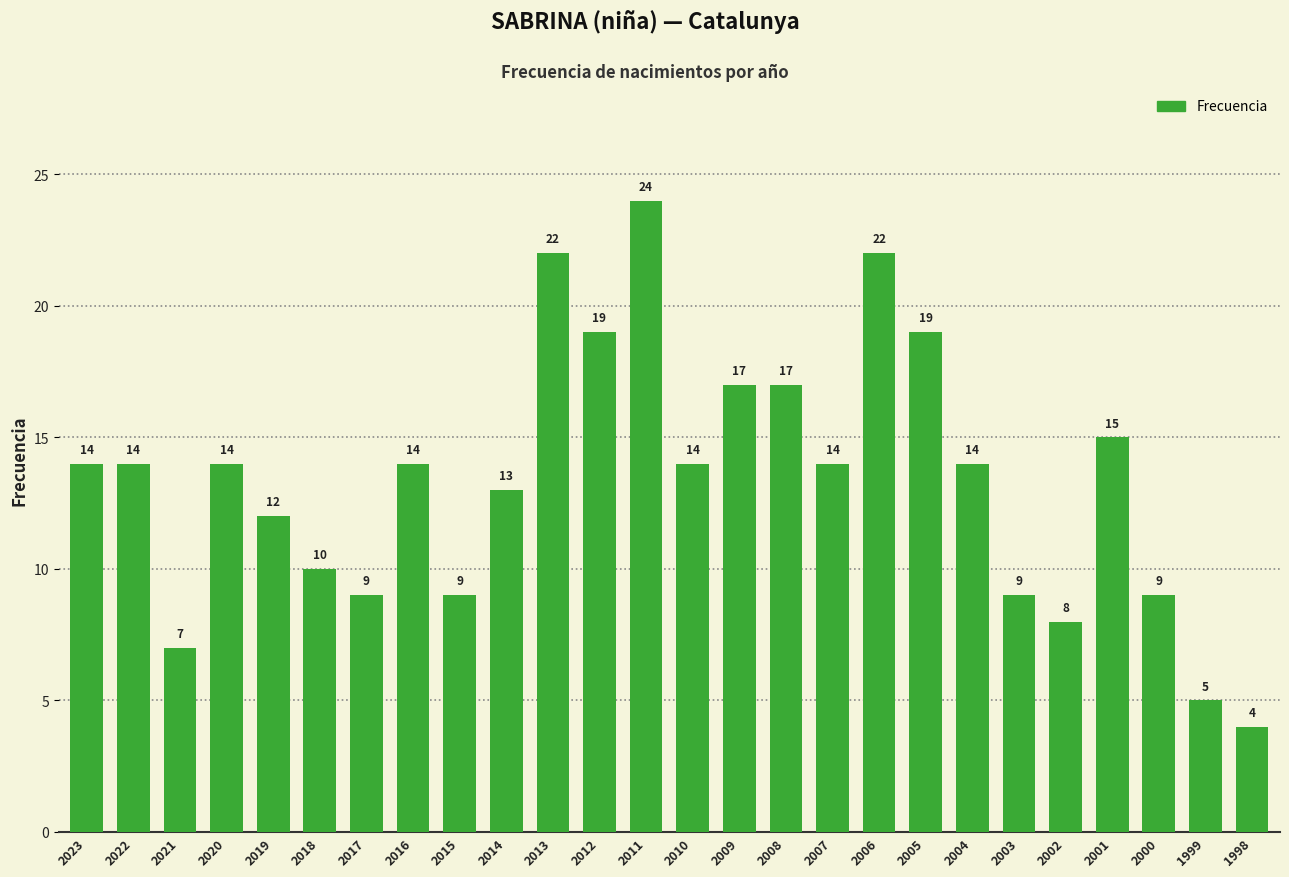

The value at 2013 is 22. True or false?

True